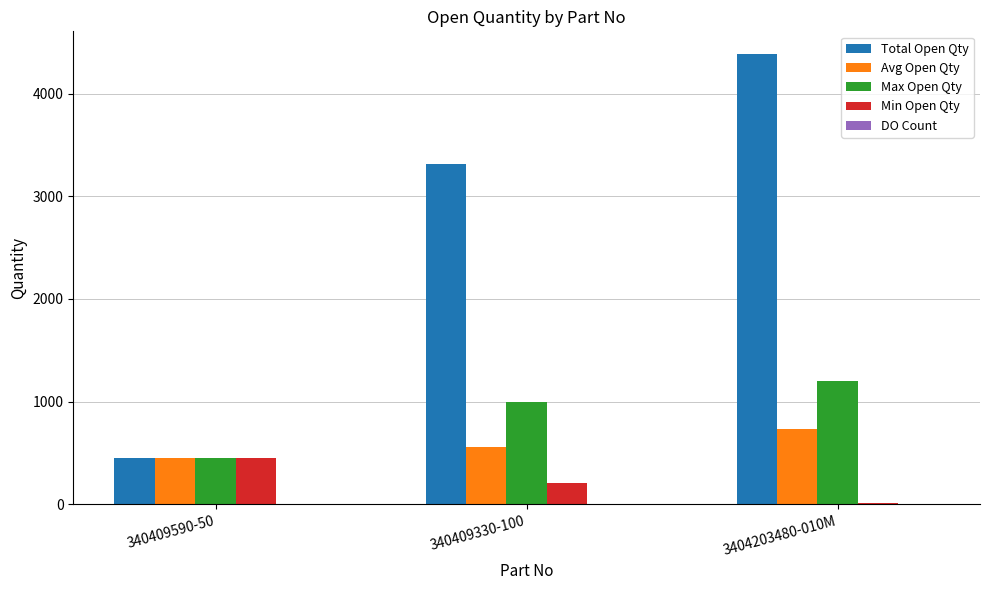

Which series changed the most between 340409590-50 and 340409330-100?

Total Open Qty